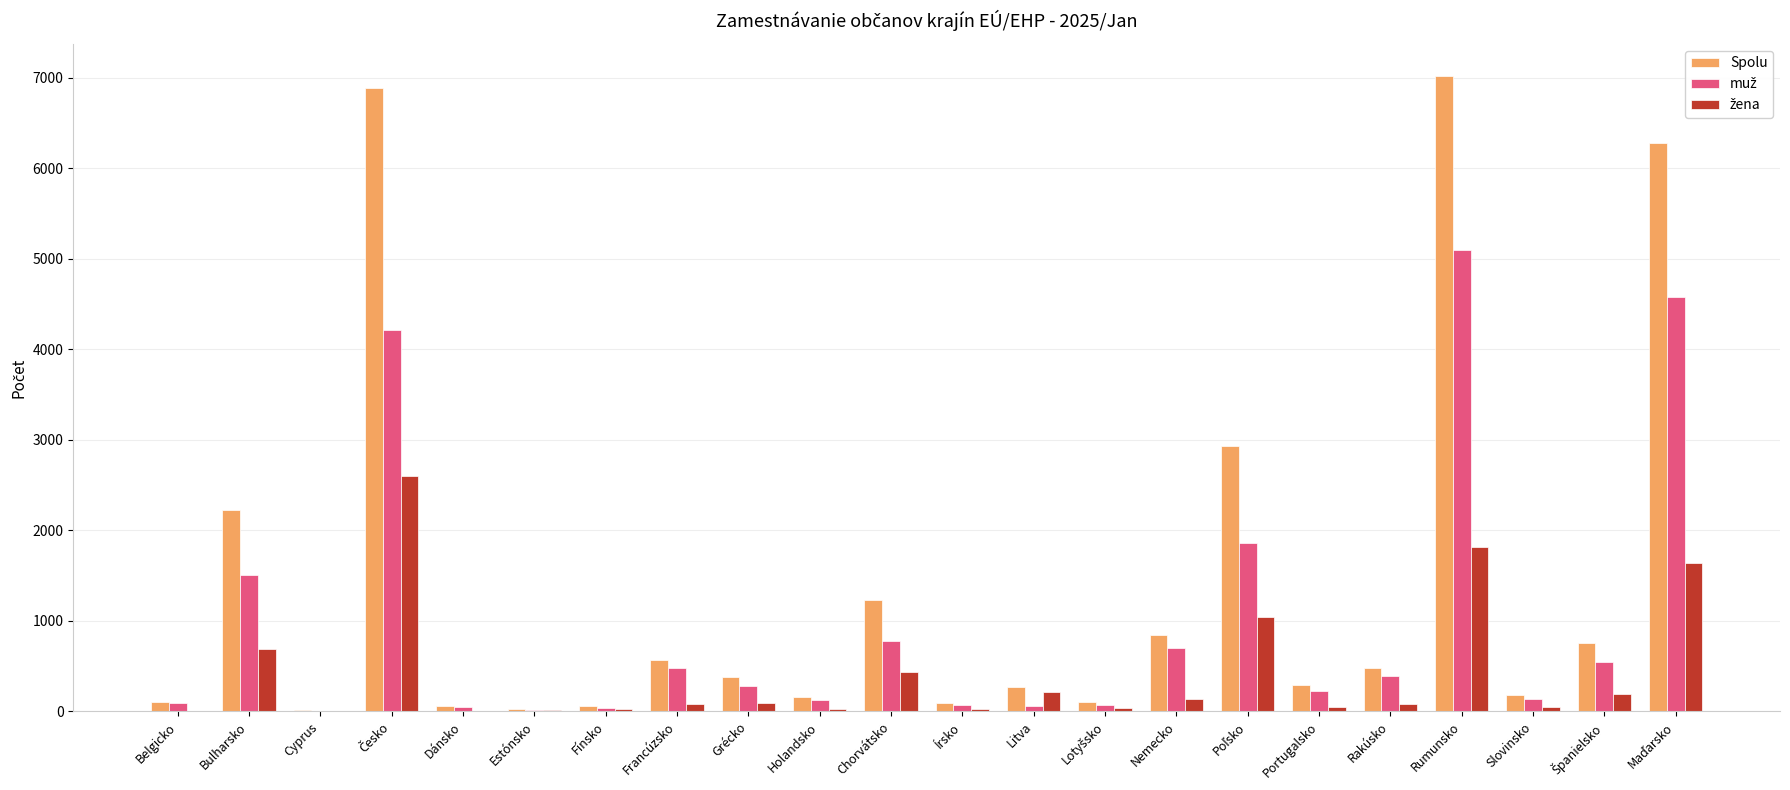

What is the sum of all Spolu values?

30994